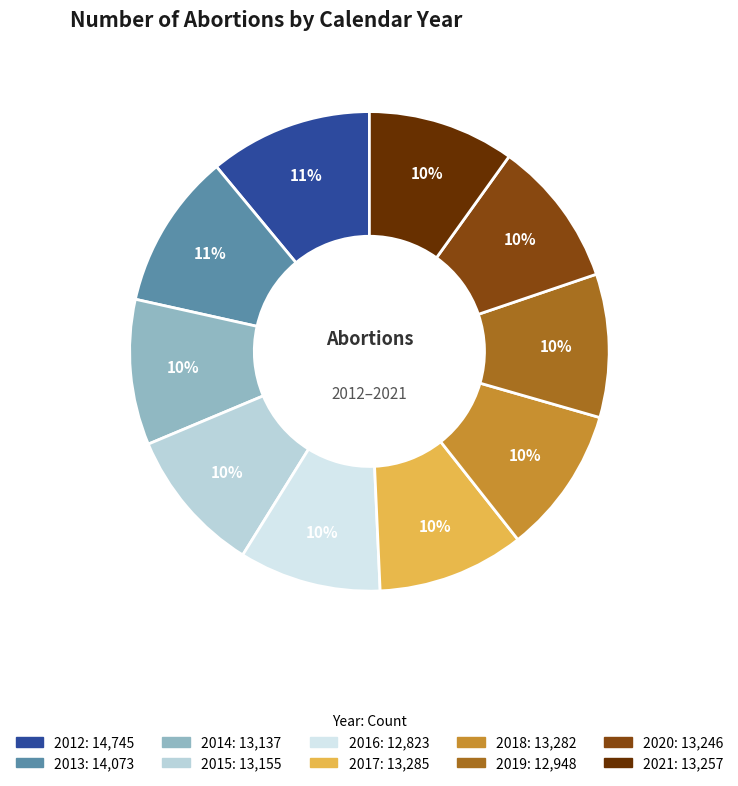

How many segments does this pie chart have?

10